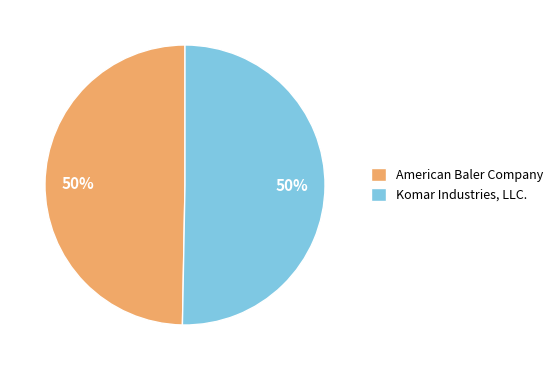

Approximately how many times larger is the value at Komar Industries, LLC. compared to American Baler Company?

1.0